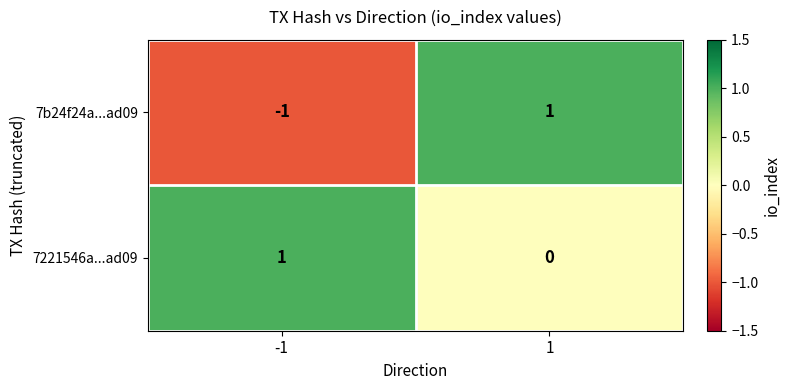

Count the number of categories in the chart.

2